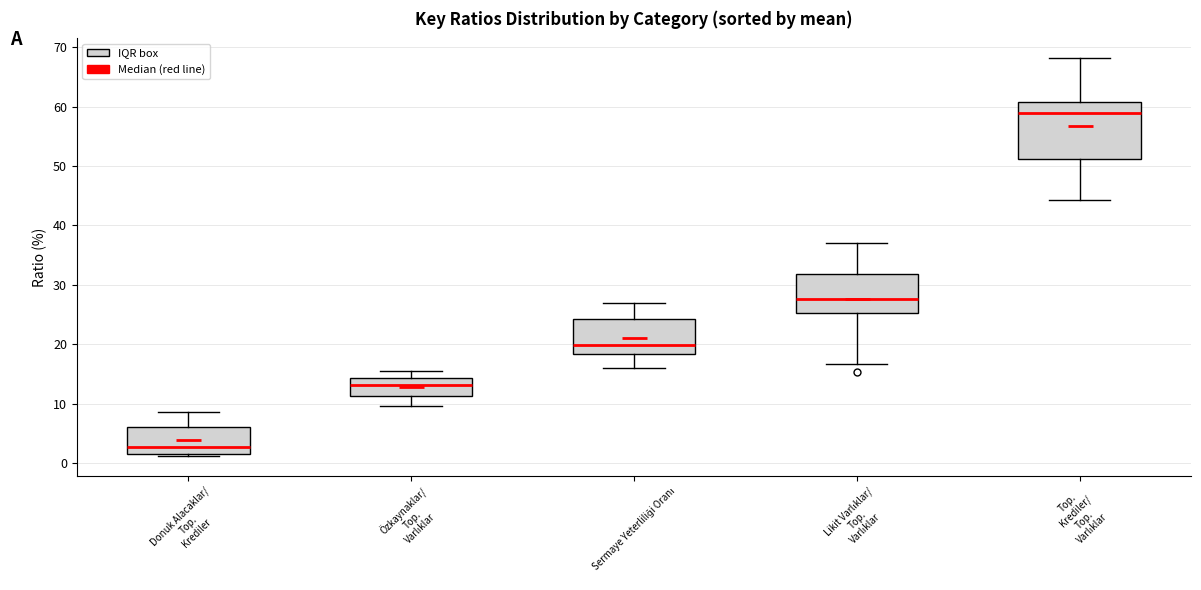

Reading left to right, read every box against the y-axis: the position of its median line, the range the box covers, and the ends of its whiskers. The values are not printed on the chart, so give them approximately, as read against the axis.

Donuk Alacaklar/ Top. Krediler: median 3, box 1 to 6, whiskers 1 to 9
Özkaynaklar/ Top. Varlıklar: median 13, box 11 to 14, whiskers 10 to 15
Sermaye Yeterliliği Oranı: median 20, box 18 to 24, whiskers 16 to 27
Likit Varlıklar/ Top. Varlıklar: median 28, box 25 to 32, whiskers 17 to 37
Top. Krediler/ Top. Varlıklar: median 59, box 51 to 61, whiskers 44 to 68